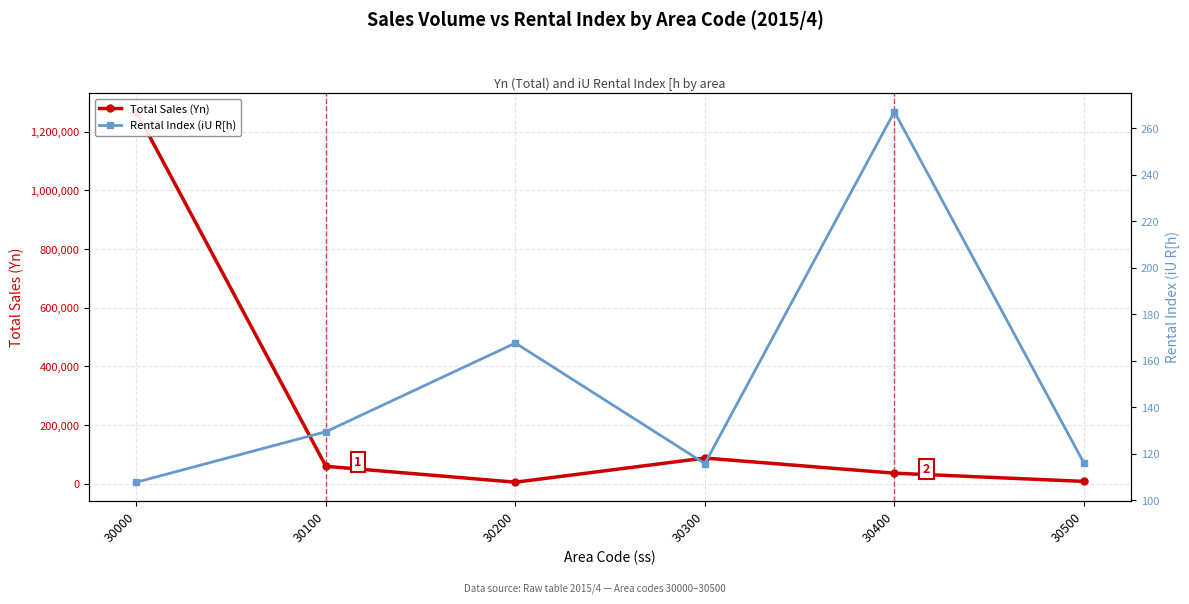

True or false: Rental Index (iU R[h) and Total Sales (Yn) cross at least once.

False